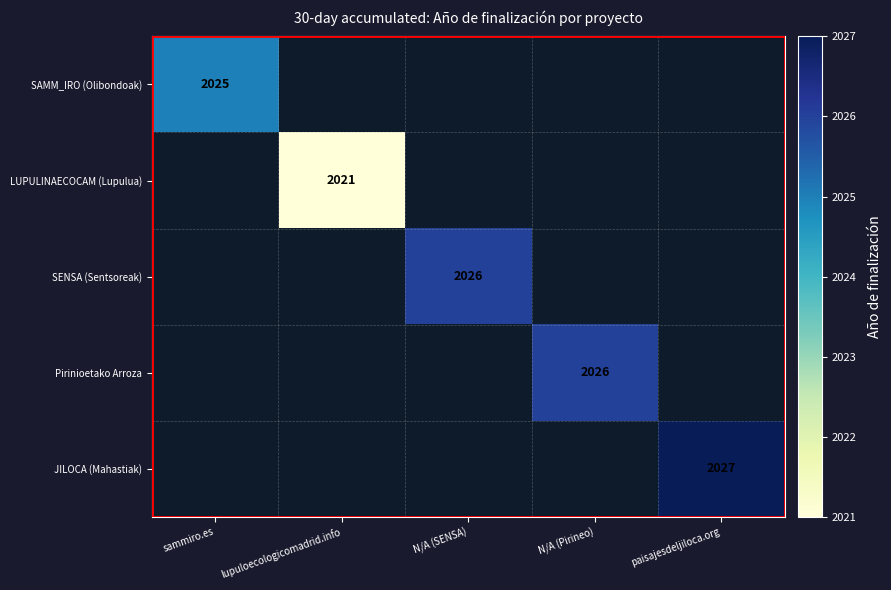

The value of Pirinioetako Arroza at N/A (Pirineo) is 2932. True or false?

False